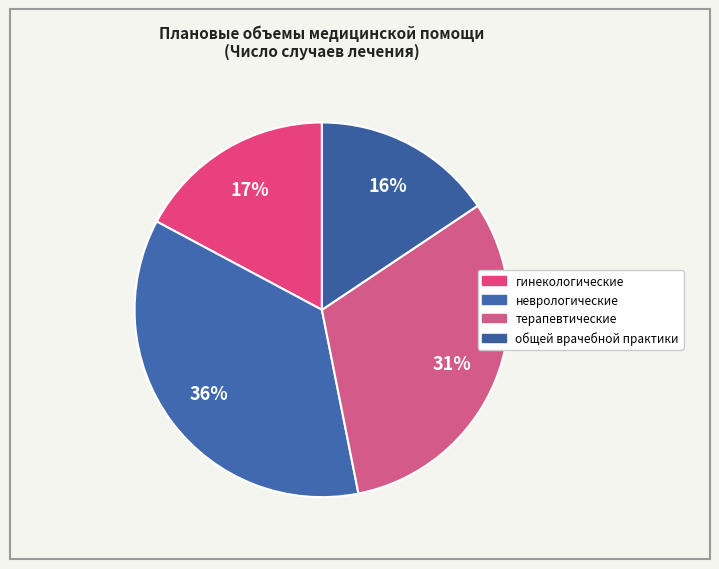

Combined, what portion of the pie is общей врачебной практики and гинекологические?

32.8%